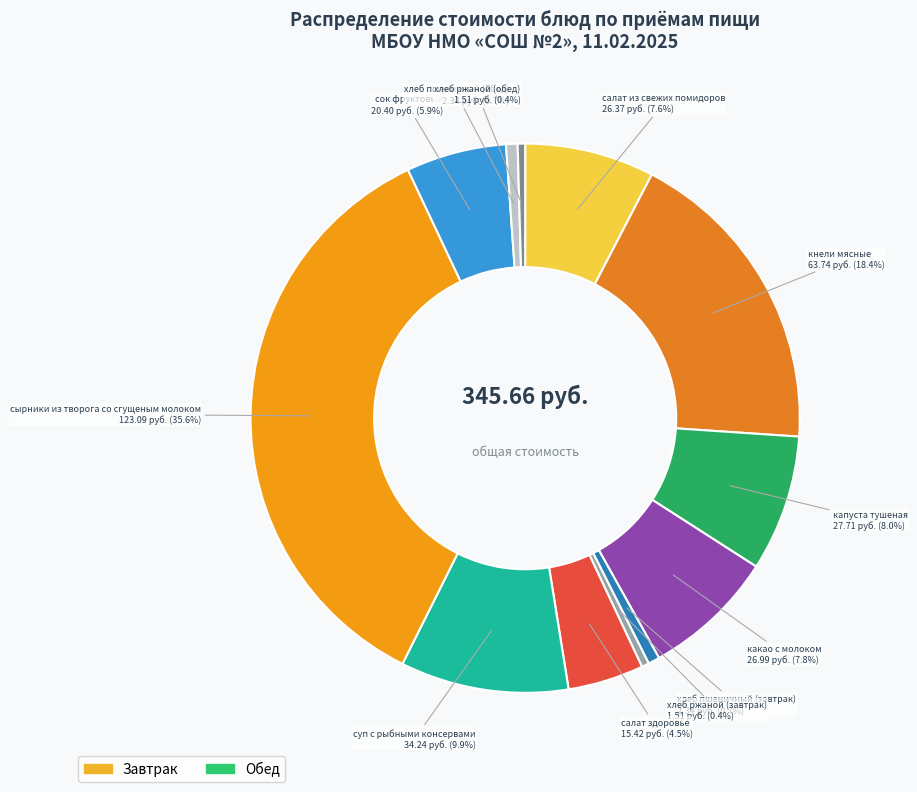

How many segments does this pie chart have?

12